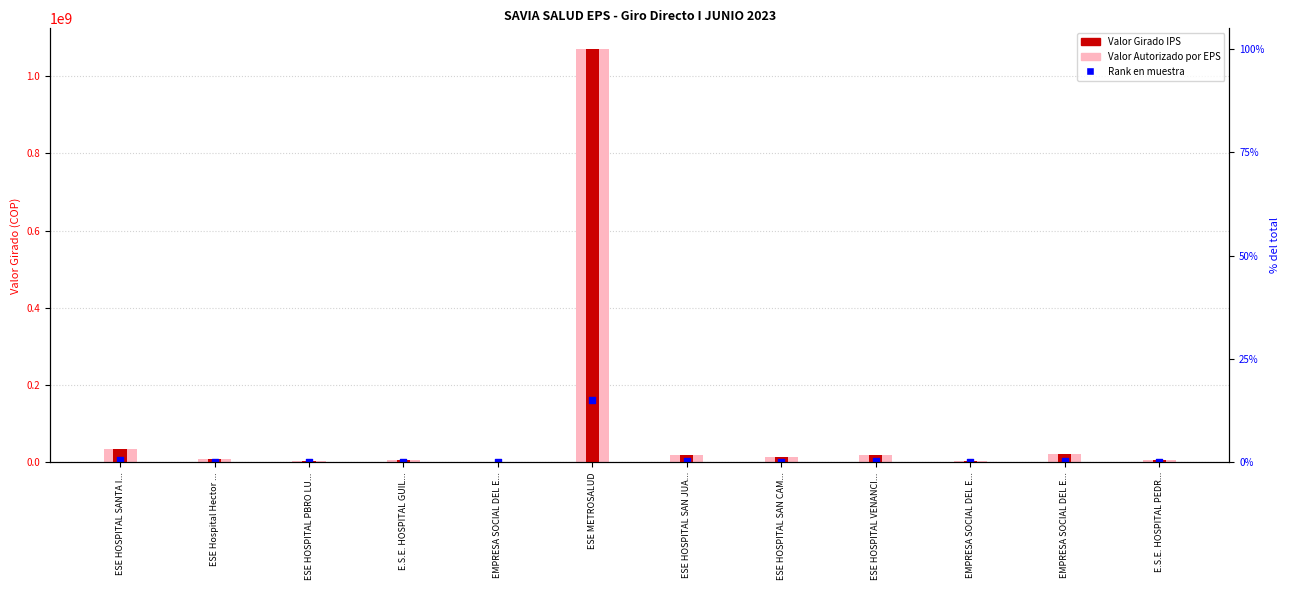

At how many categories does at least one series exceed 782277818?

1